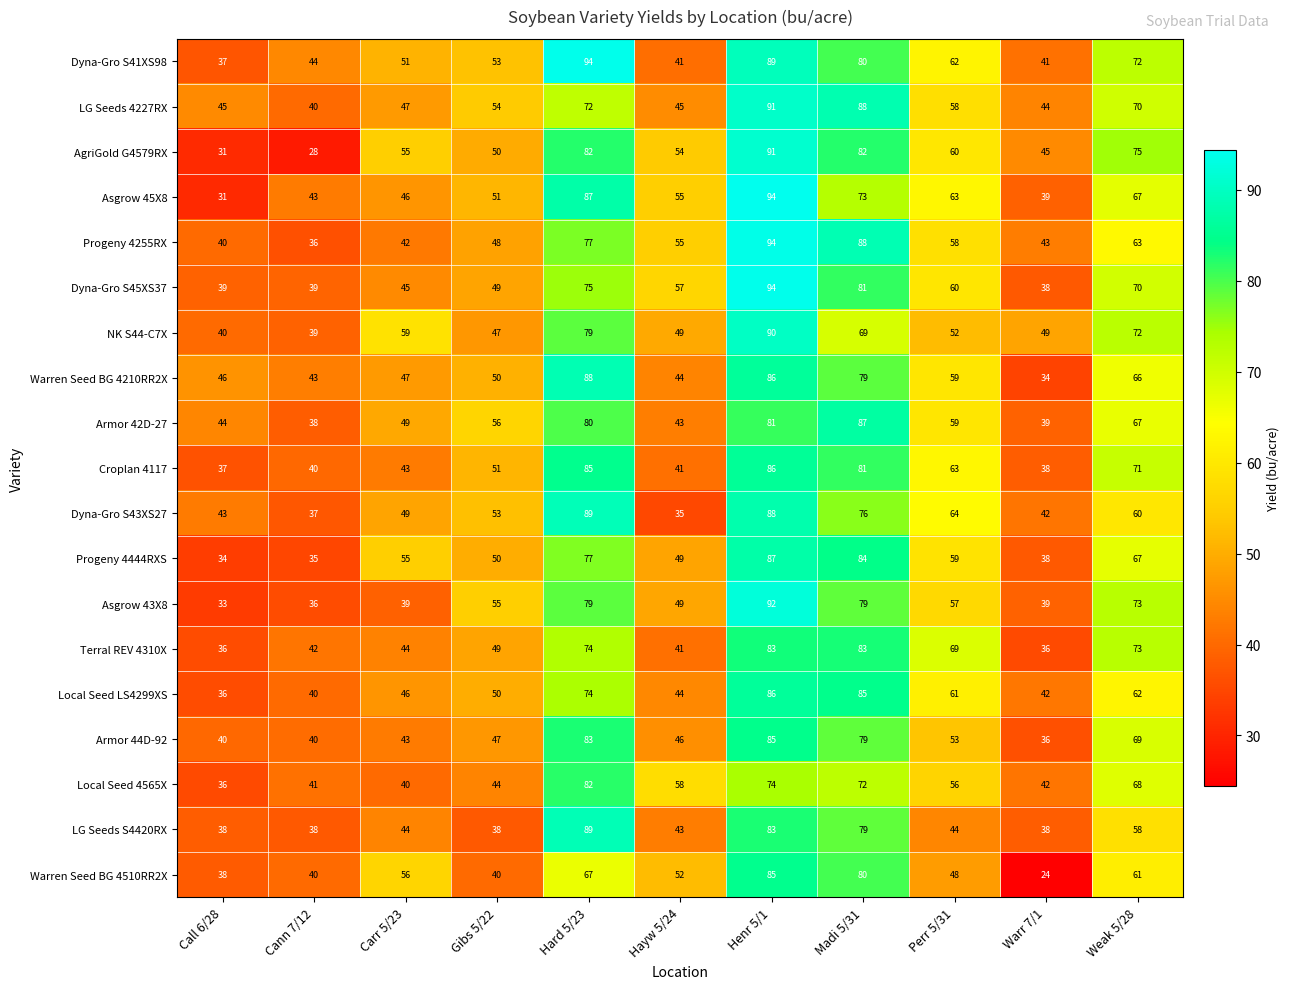

True or false: NK S44-C7X has a value of 12 at Call 6/28.

False